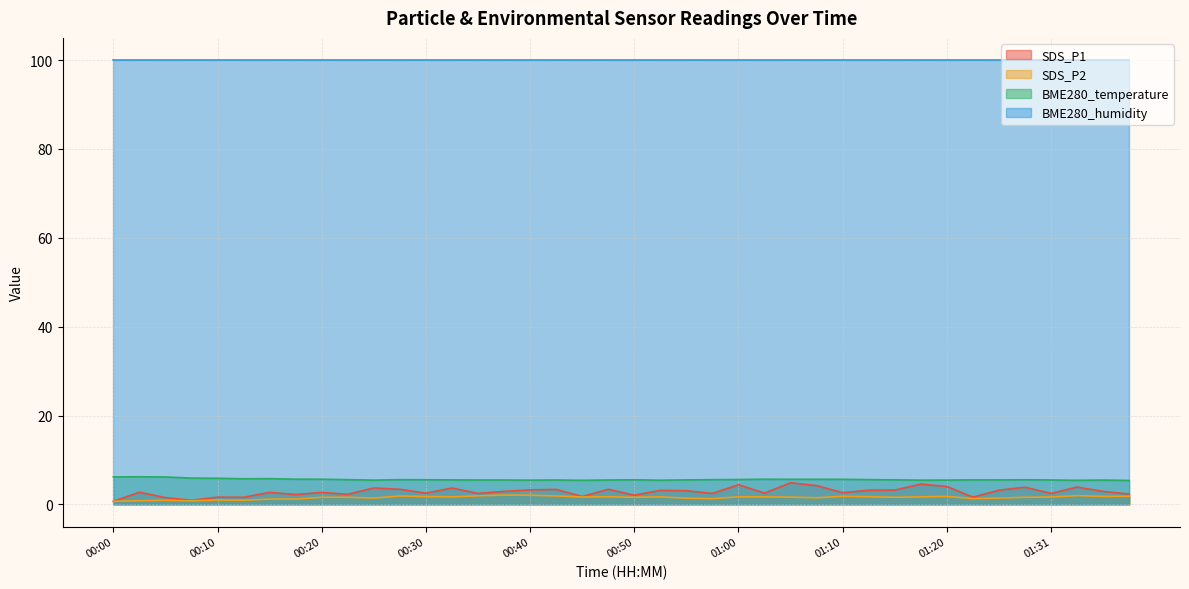

What is the minimum value for BME280_humidity?

100.0